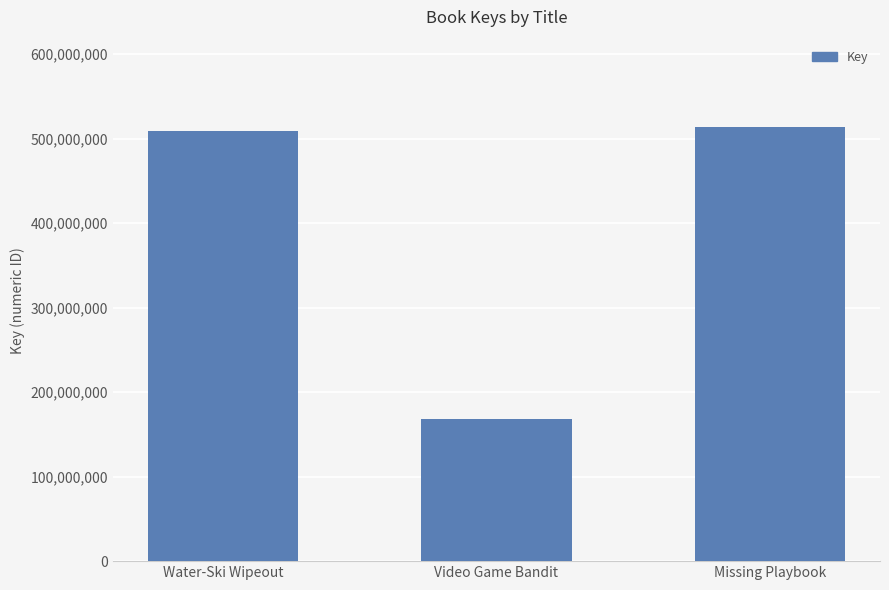

What is the difference between the second highest and minimum values?

341500022